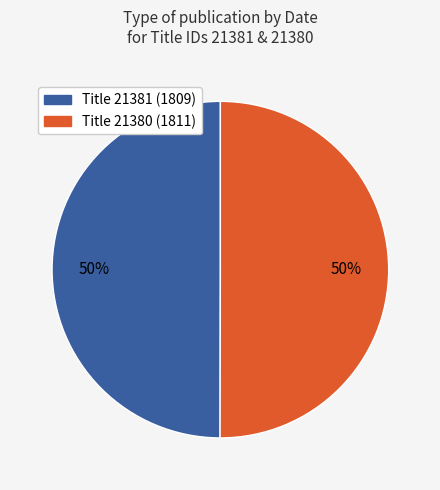

To the nearest percent, what is the average slice percentage?

50%